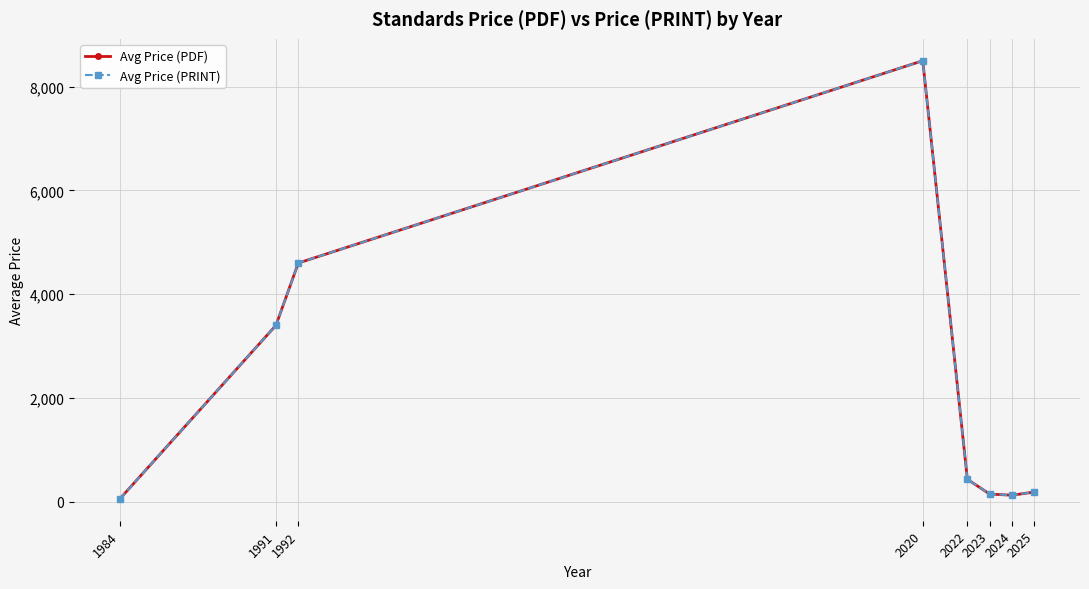

Does the chart have visible grid lines?

Yes